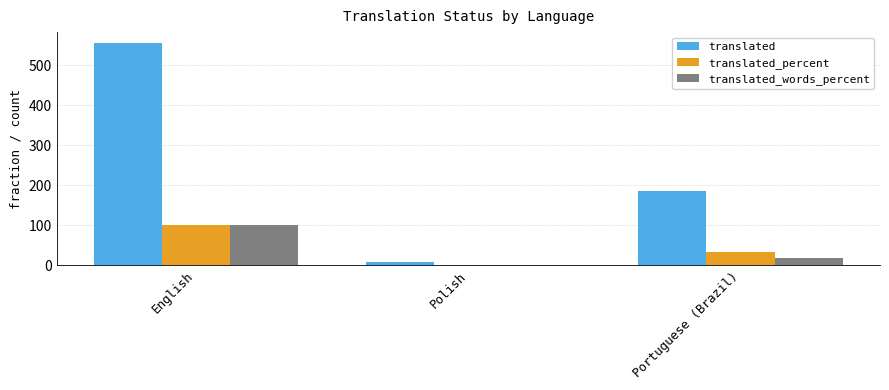

Which series changed the most between English and Portuguese (Brazil)?

translated